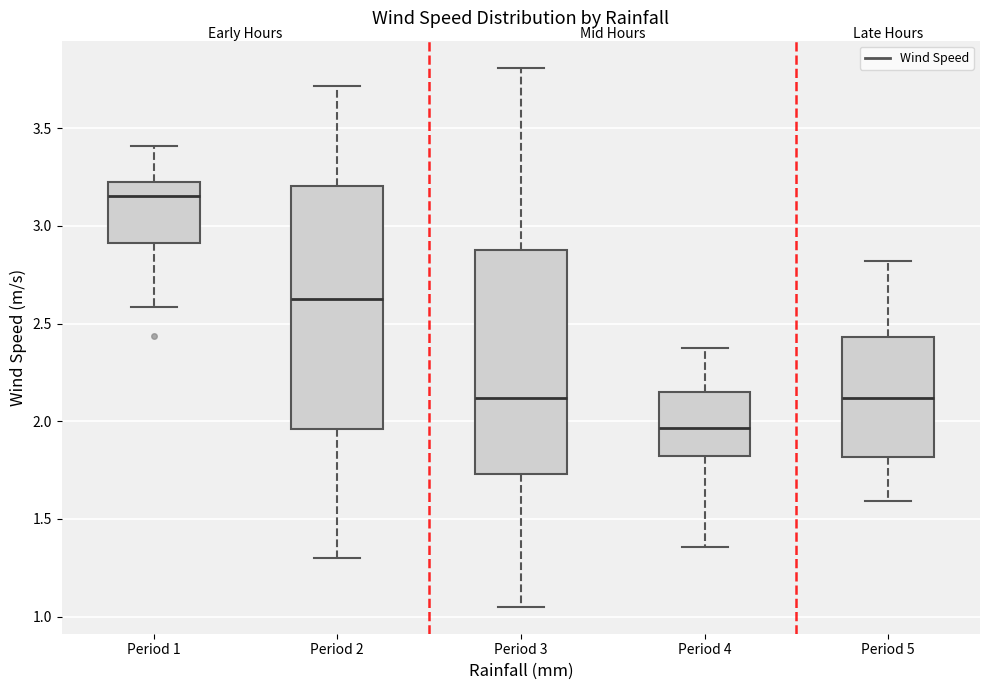

Comparing the boxes themselves (not the whiskers), which one is the tallest?

Period 2